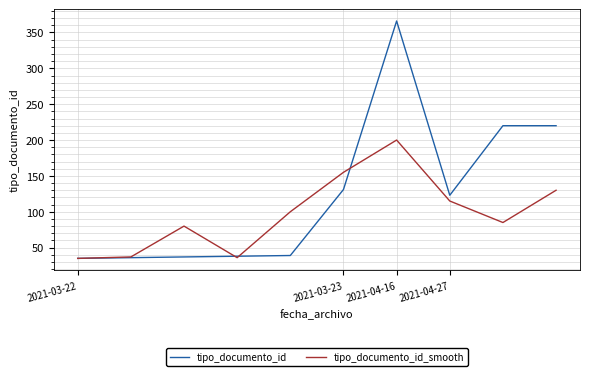

What is the maximum value shown in the chart?

366